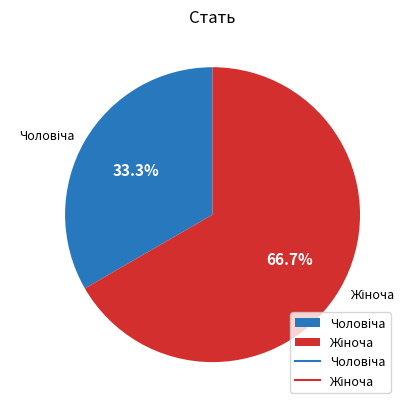

Count the number of slices in the pie.

2